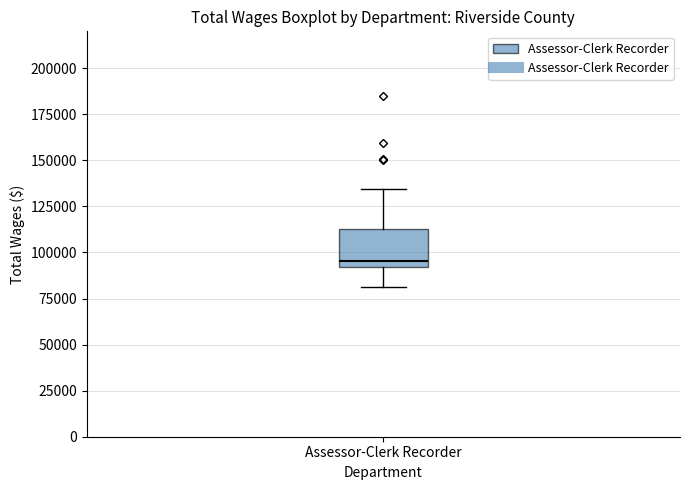

Read this box plot against the y-axis: the position of the median line, the range covered by the box, and the ends of both whiskers. The values are not printed on the chart, so give them approximately, as read against the axis.

median 95000, box 90000 to 110000, whiskers 80000 to 135000